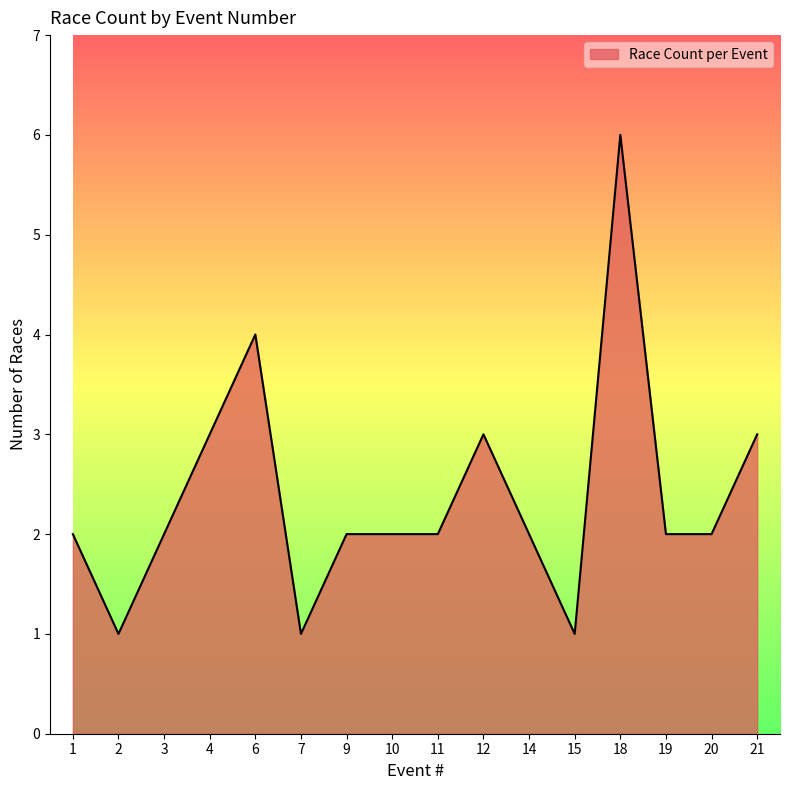

What is the change in value from 7 to 9?

+1